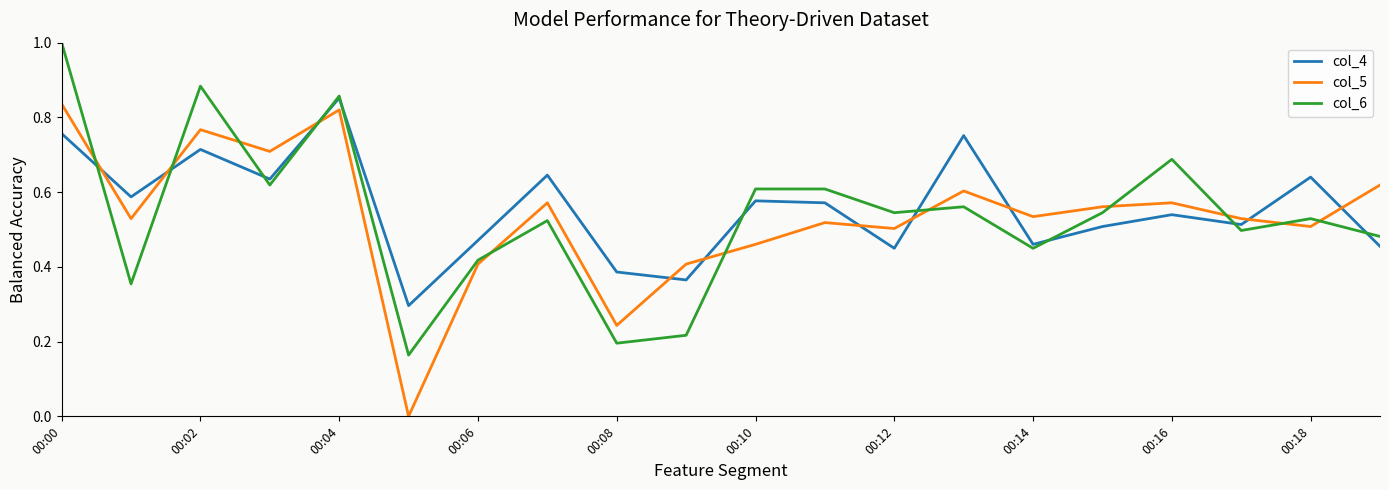

True or false: col_4 and col_5 cross at least once.

True